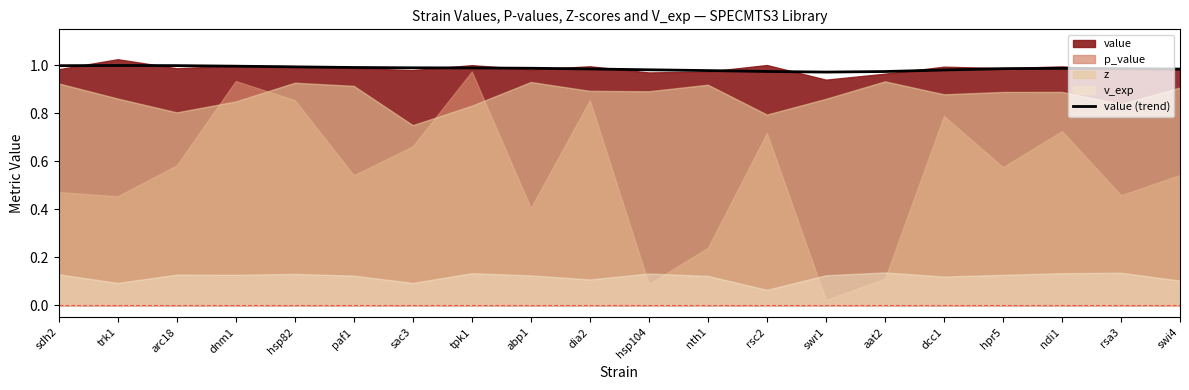

List the labels in order of value, smallest first.

swr1, aat2, rsc2, nth1, dcc1, hsp104, swi4, dia2, hpr5, rsa3, ndi1, abp1, tpk1, sac3, paf1, hsp82, dnm1, sdh2, arc18, trk1